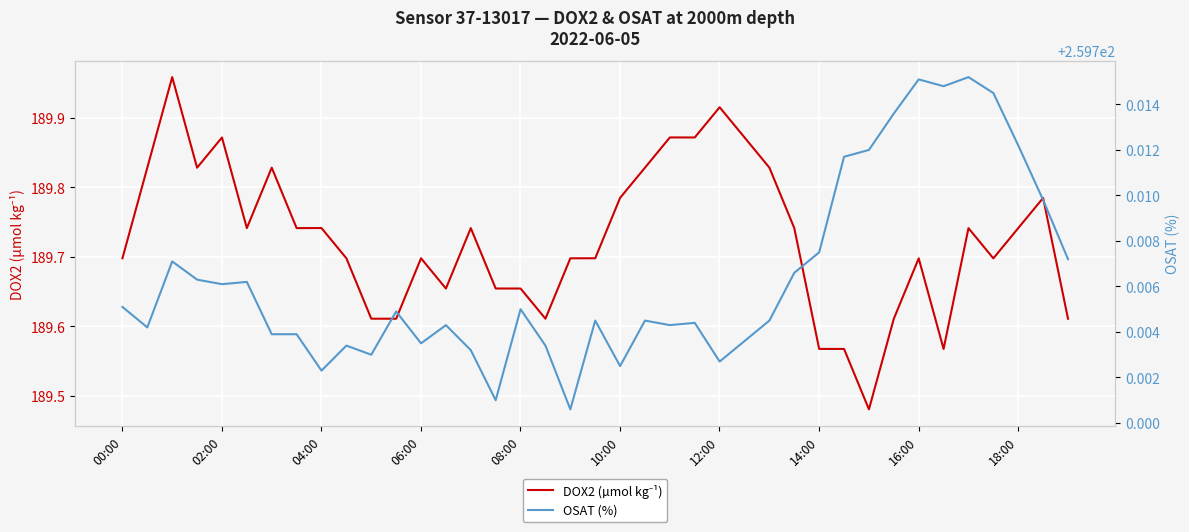

In OSAT (%), how many points are higher than both neighbors (excluding endpoints)?

11